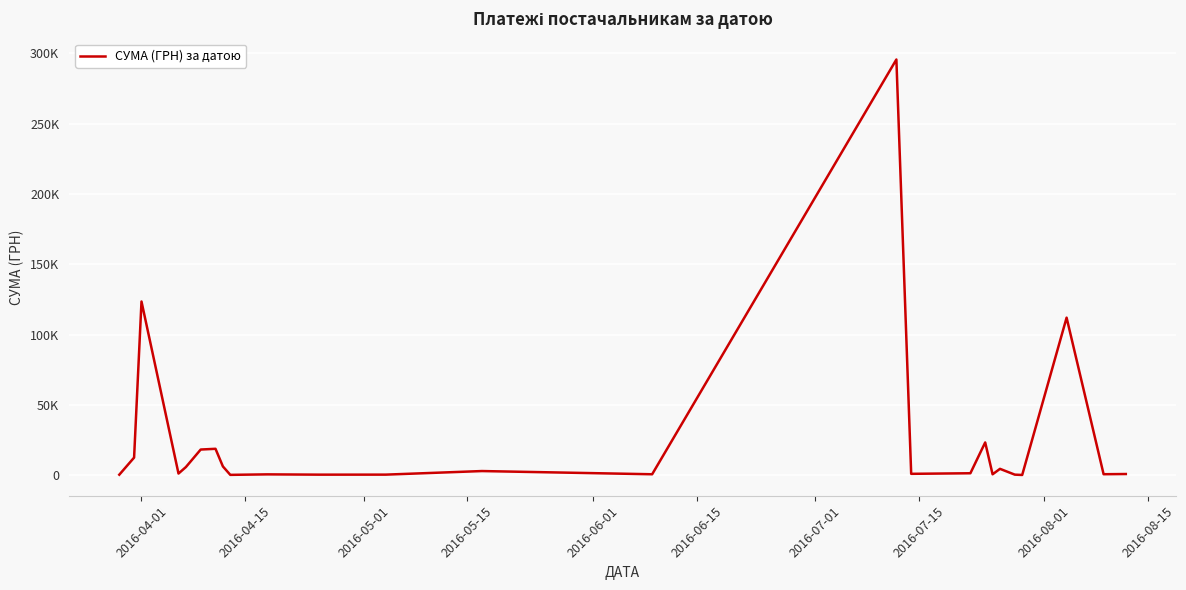

How many points are higher than both their immediate neighbors (excluding endpoints)?

8